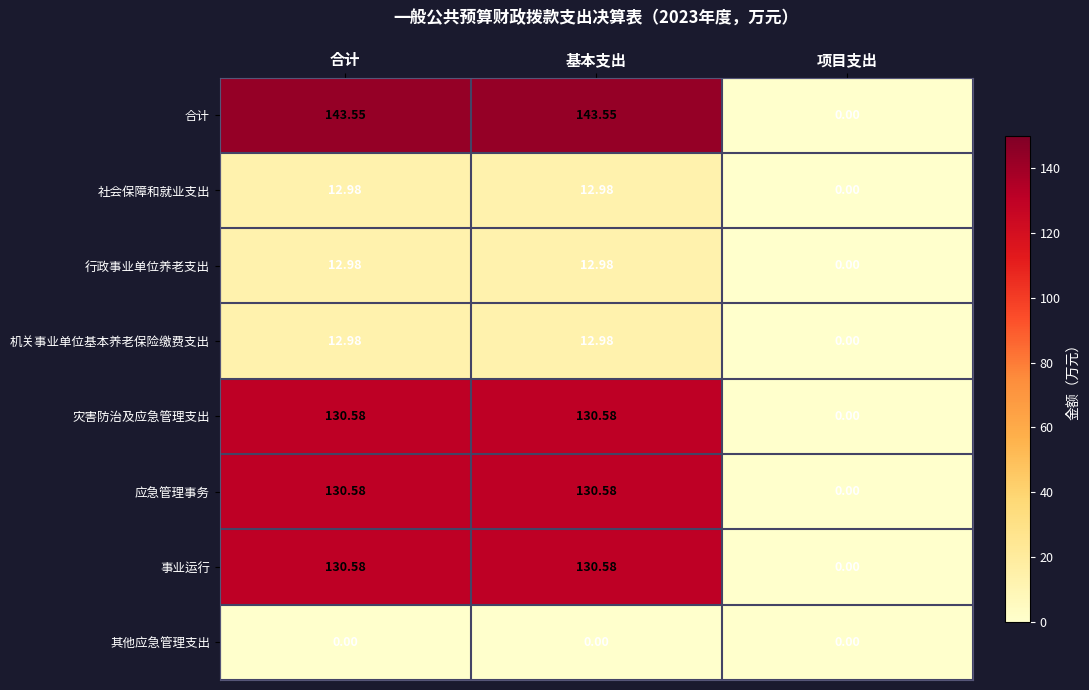

How many data points in 事业运行 are less than 130?

1